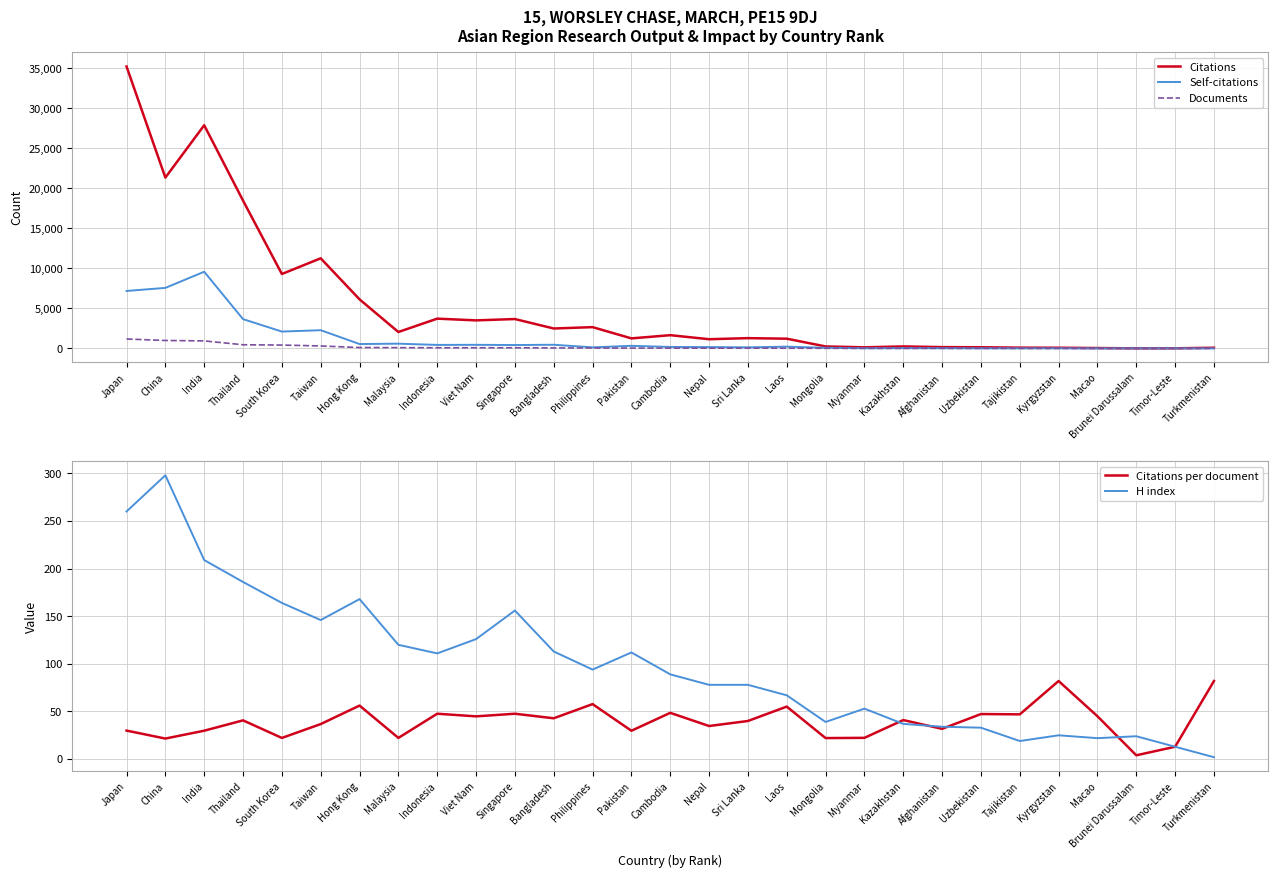

True or false: Documents and Citations cross at least once.

False